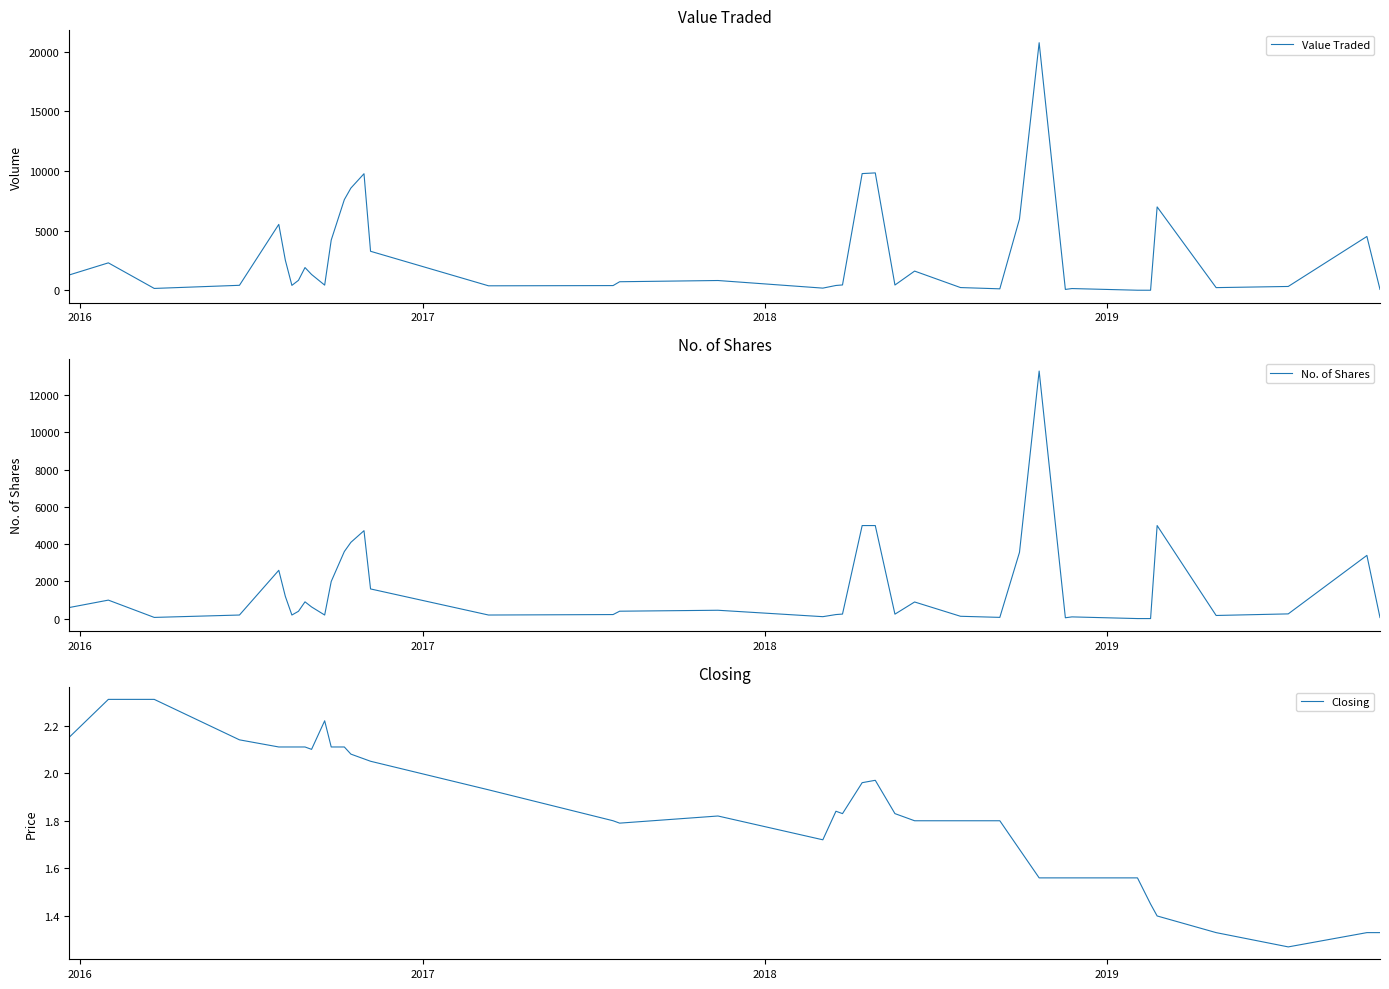

What is the maximum value for No. of Shares?

13290